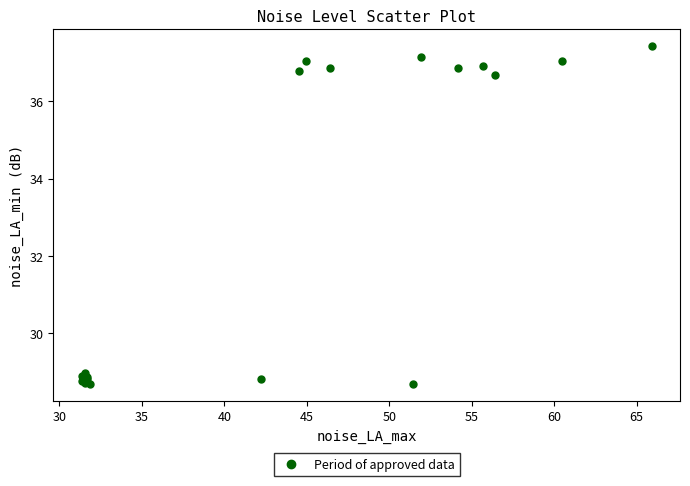

What Y value in the scatter plot is closest to 33?

36.7